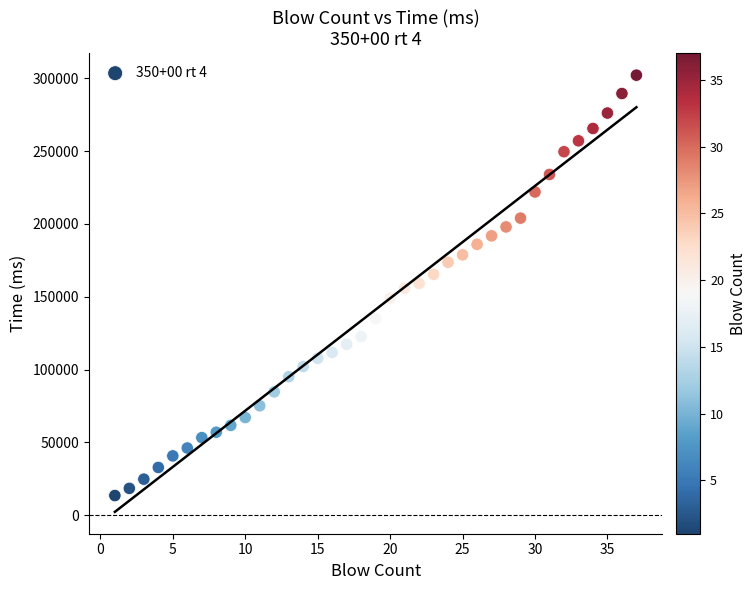

What is the range of X values (max minus min)?

36